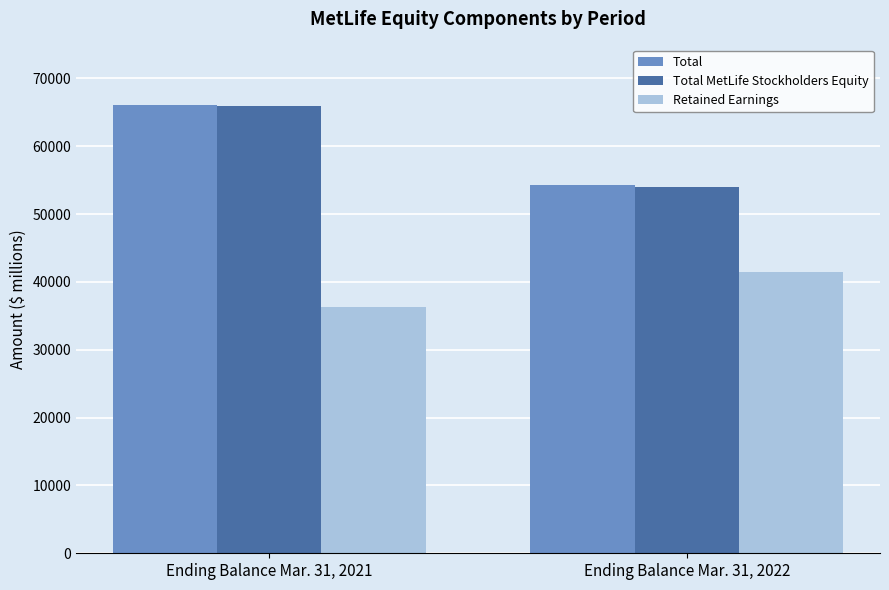

The Total series shows 66137 at Ending Balance Mar. 31, 2021. True or false?

True